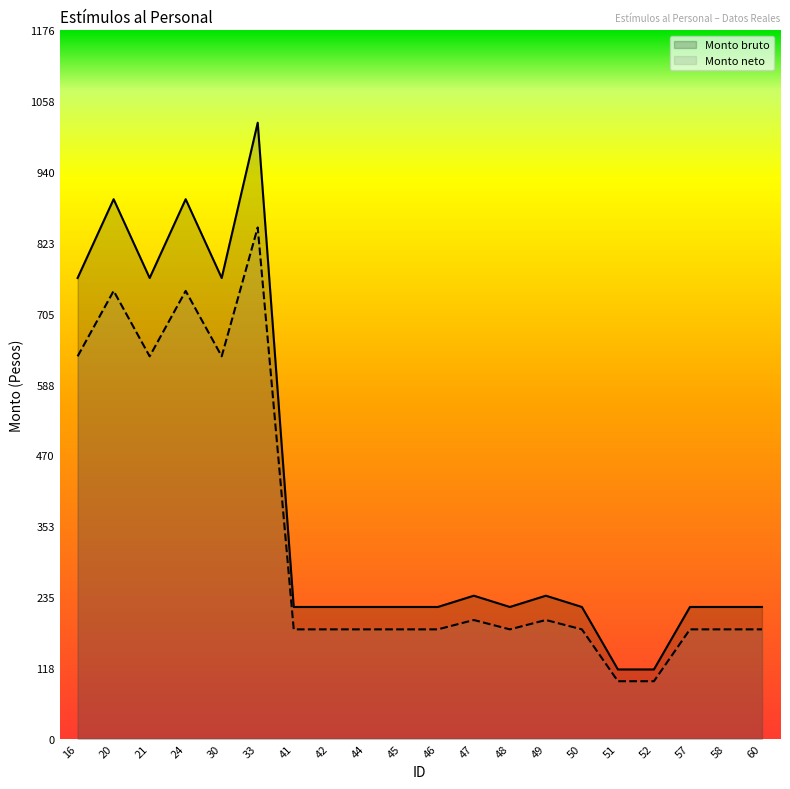

Rank the series by their maximum value, from highest to lowest.

Monto bruto, Monto neto